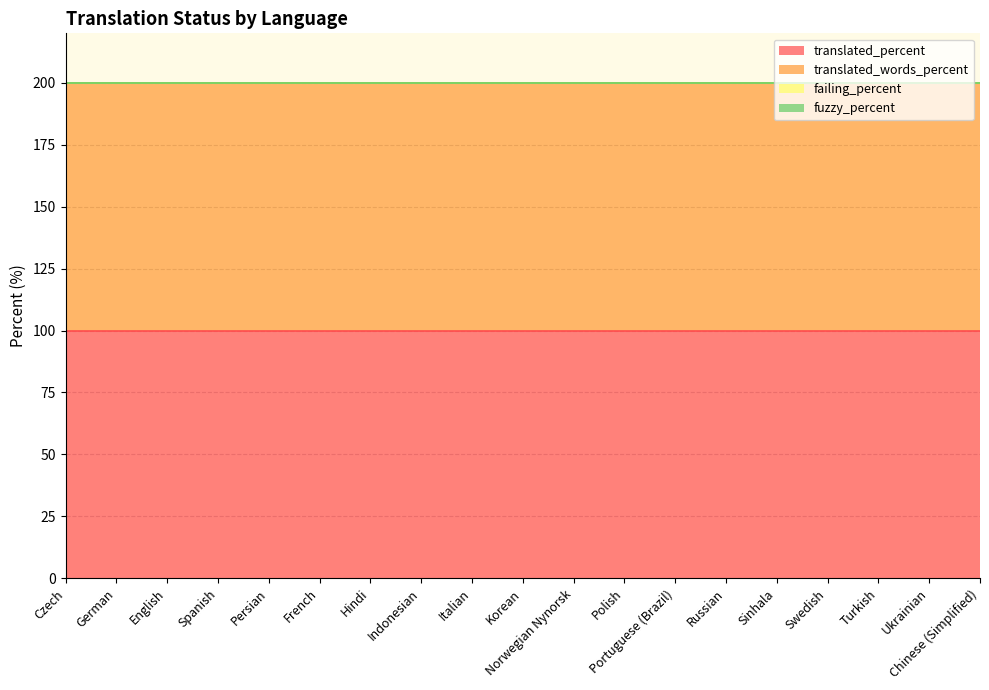

True or false: fuzzy_percent and translated_words_percent intersect in this chart.

False